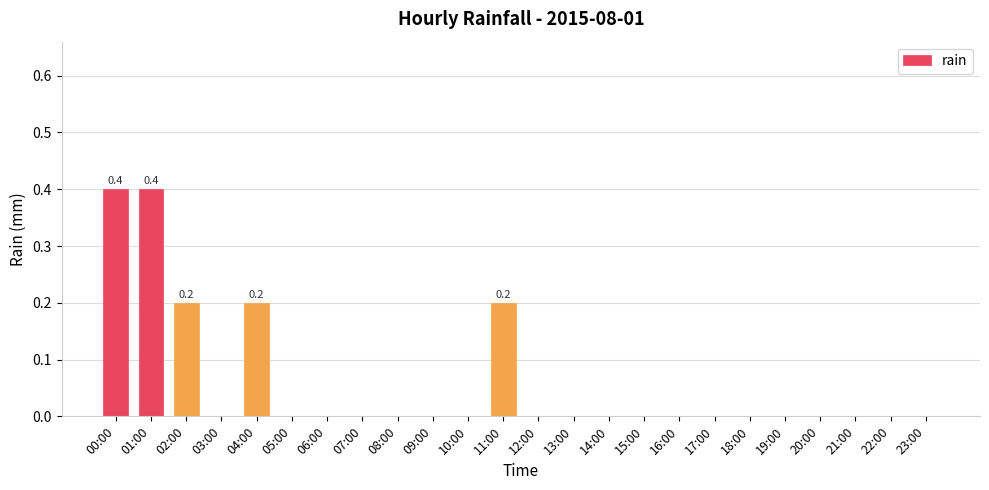

What is the maximum value shown in the chart?

0.4